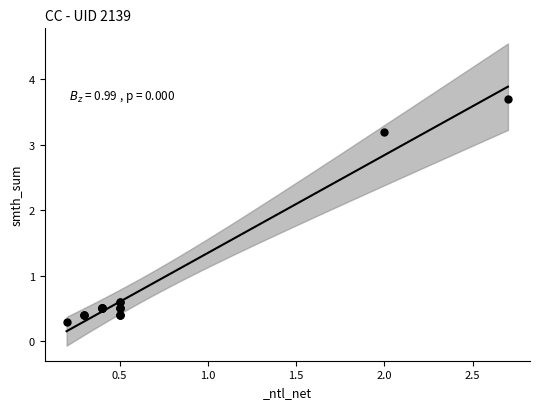

What Y value in the scatter plot is closest to 2?

3.2